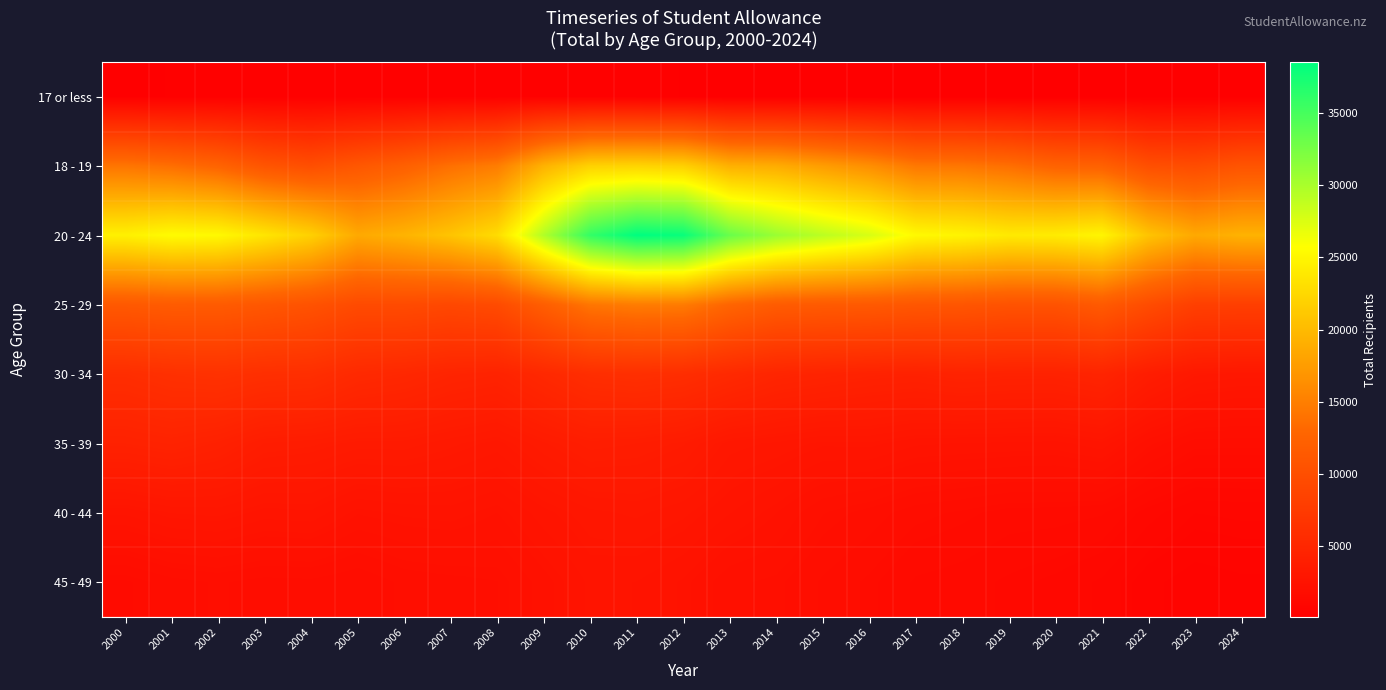

How many data points does each series have?

25